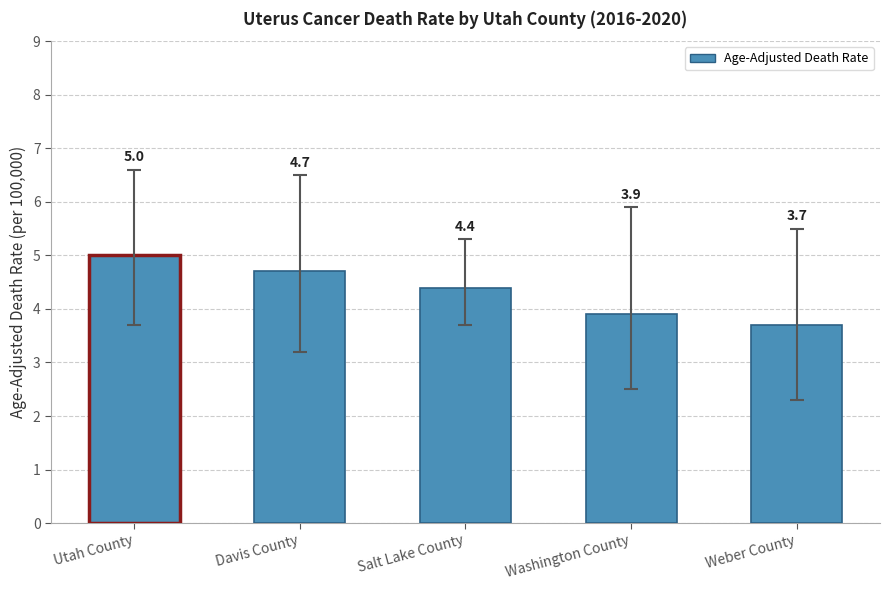

Reading left to right, what are all the values shown in this chart?

Utah County=5.0	Davis County=4.7	Salt Lake County=4.4	Washington County=3.9	Weber County=3.7